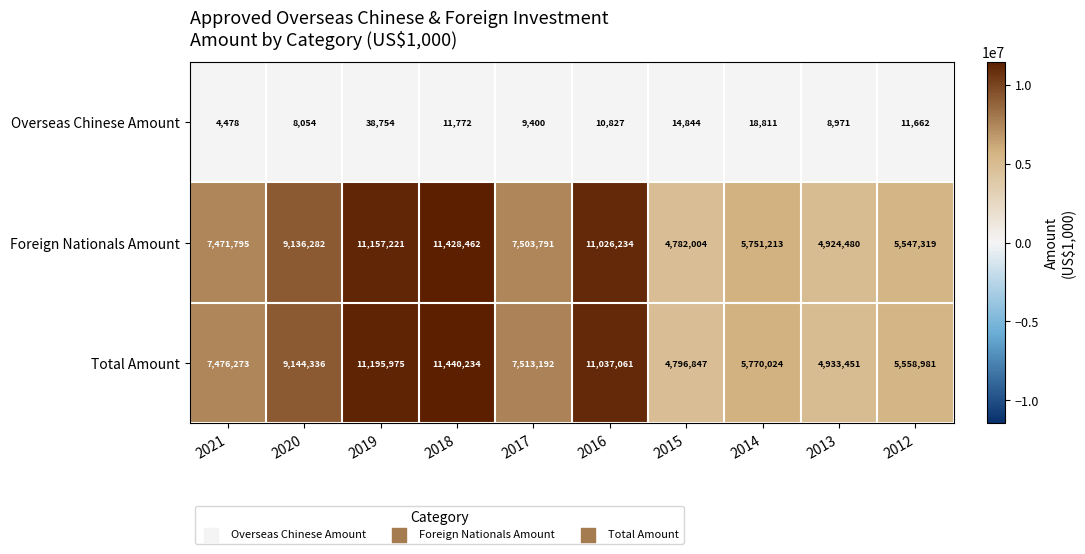

What is the maximum value shown in the chart?

11440234